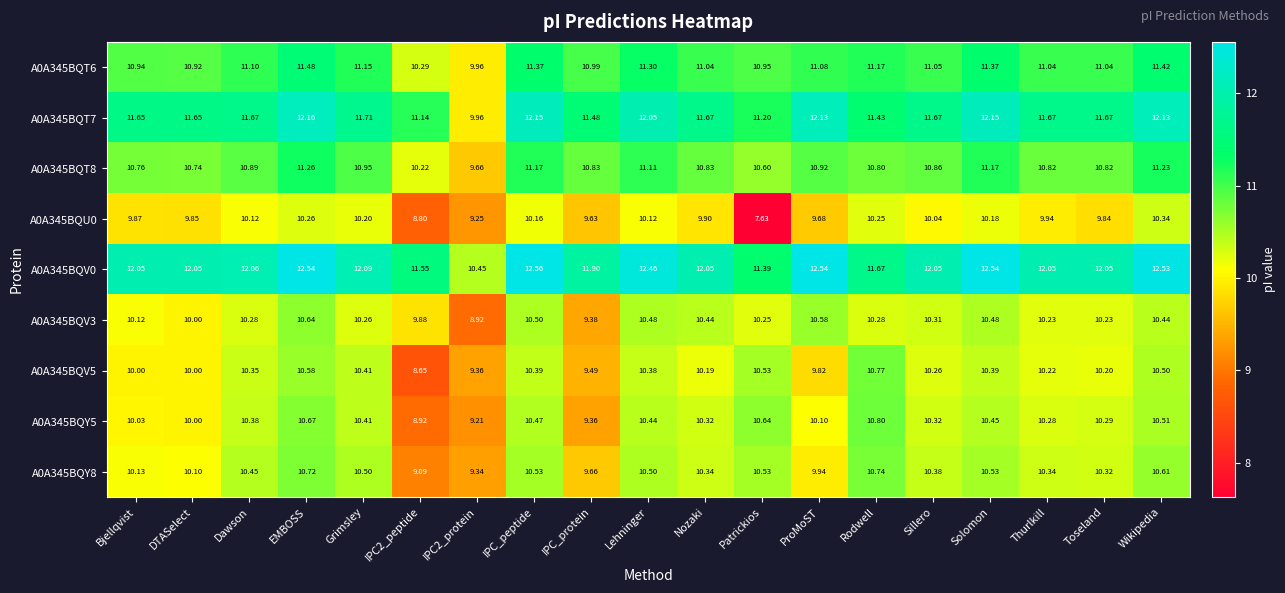

Is the value of A0A345BQU0 at Rodwell greater than the value of A0A345BQT8 at Toseland?

No